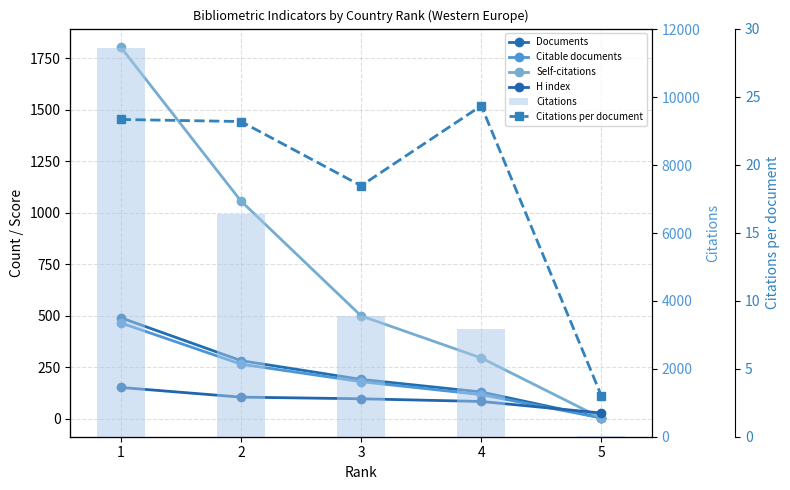

What are all the series names shown in the legend?

Documents, Citable documents, Self-citations, H index, Citations, Citations per document